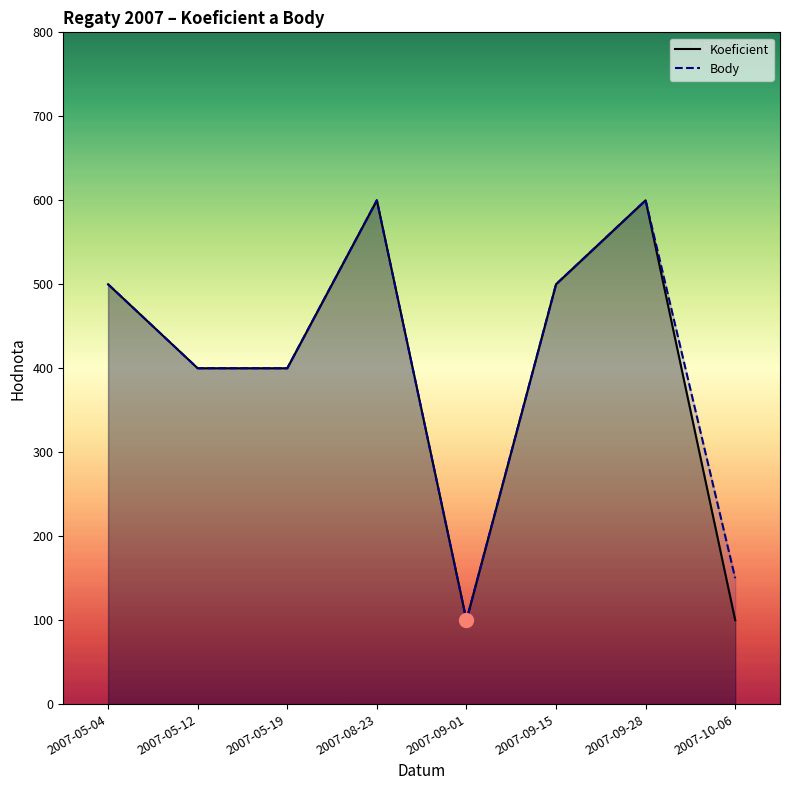

List the series in order of their peak value, lowest first.

Koeficient, Body